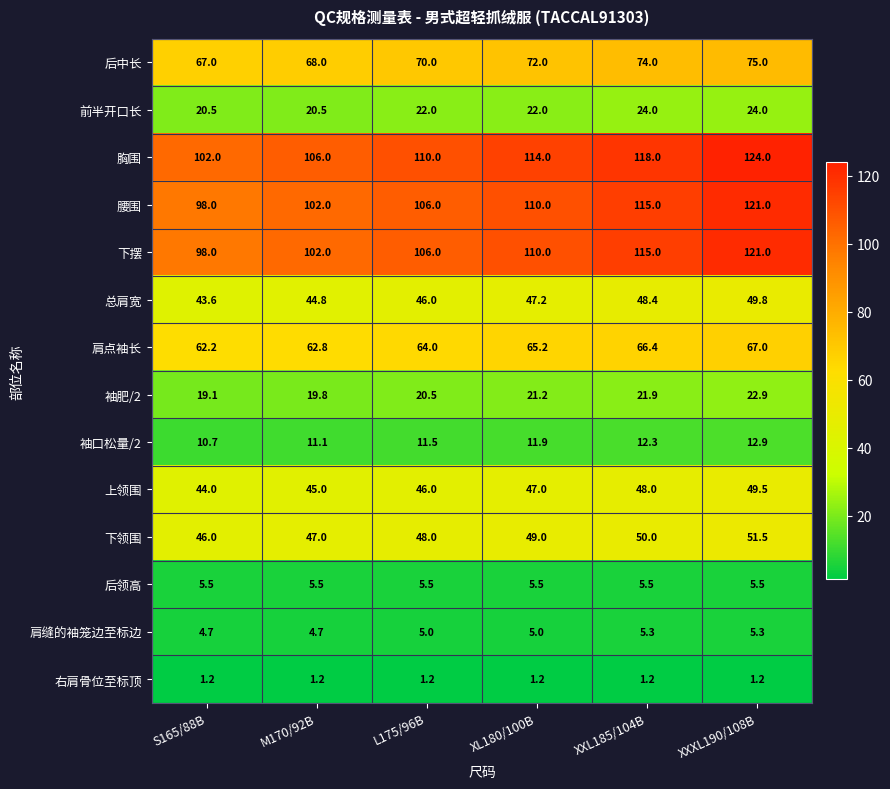

The value of 下领围 at L175/96B is 18.9. True or false?

False